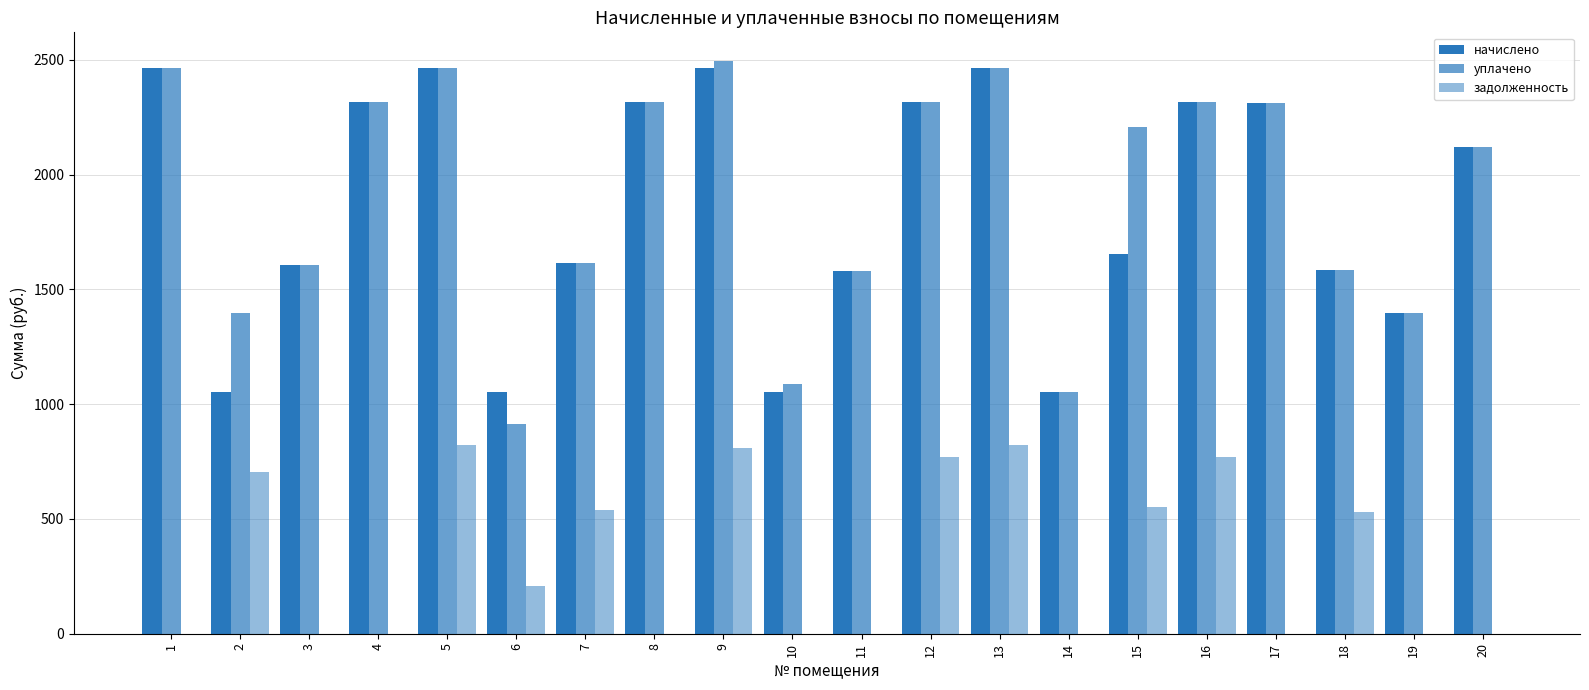

The value of задолженность at 5 is 292.9. True or false?

False